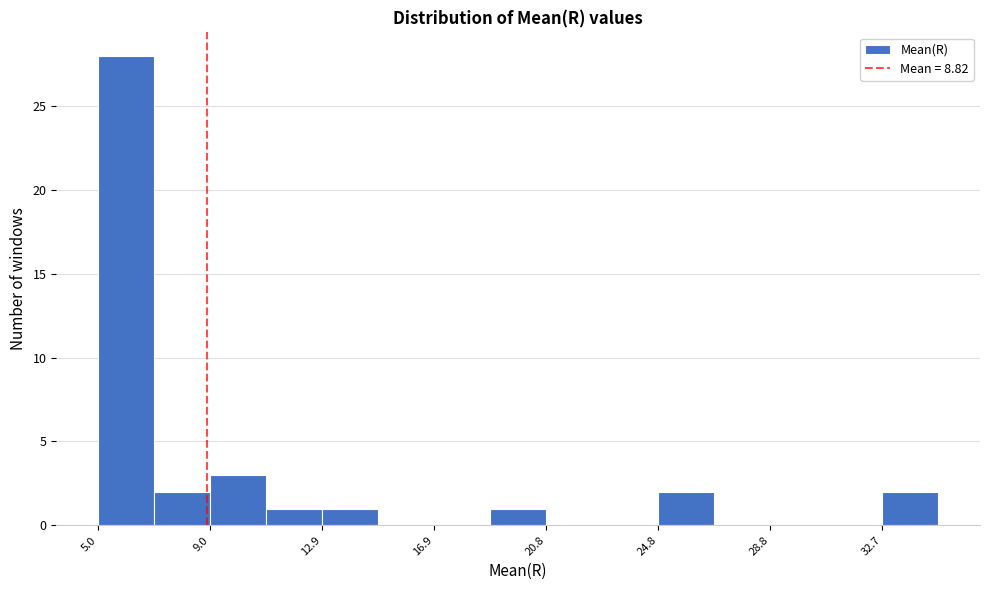

Around what value on the x-axis is the tallest bar? Give the approximate position of its centre, as read against the axis.

6.0